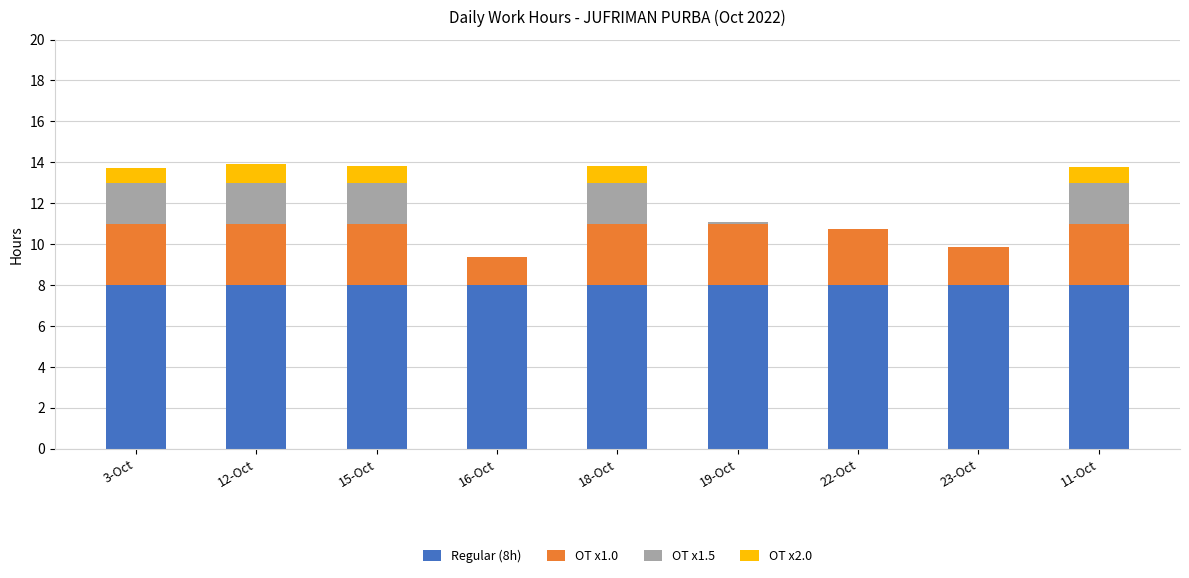

What is the total value across all series at 11-Oct?

13.8